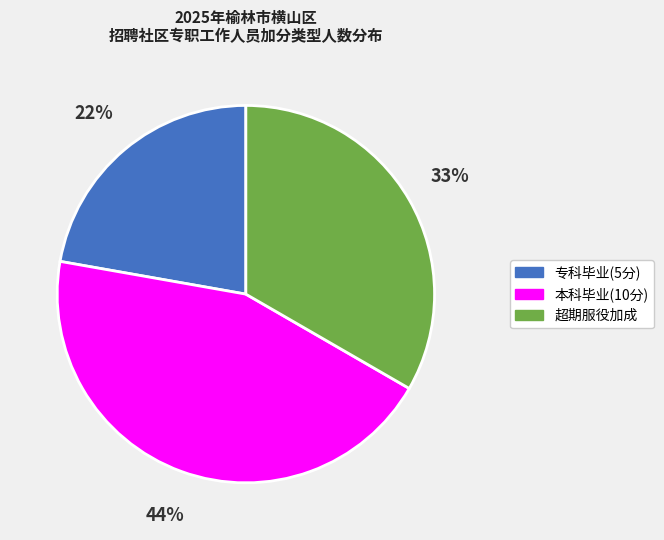

To the nearest percent, what is the difference between the largest and smallest slice percentages?

22%